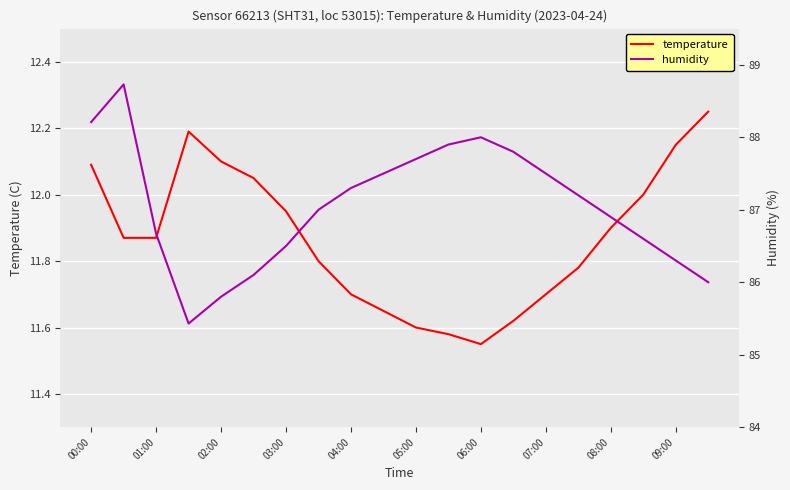

Reading right to left, list all the values displayed in this chart.

temperature: 12.2	12.2	12.0	11.9	11.8	11.7	11.6	11.6	11.6	11.6	11.7	11.7	11.8	11.9	12.1	12.1	12.2	11.9	11.9	12.1
humidity: 86.0	86.3	86.6	86.9	87.2	87.5	87.8	88.0	87.9	87.7	87.5	87.3	87.0	86.5	86.1	85.8	85.4	86.7	88.7	88.2